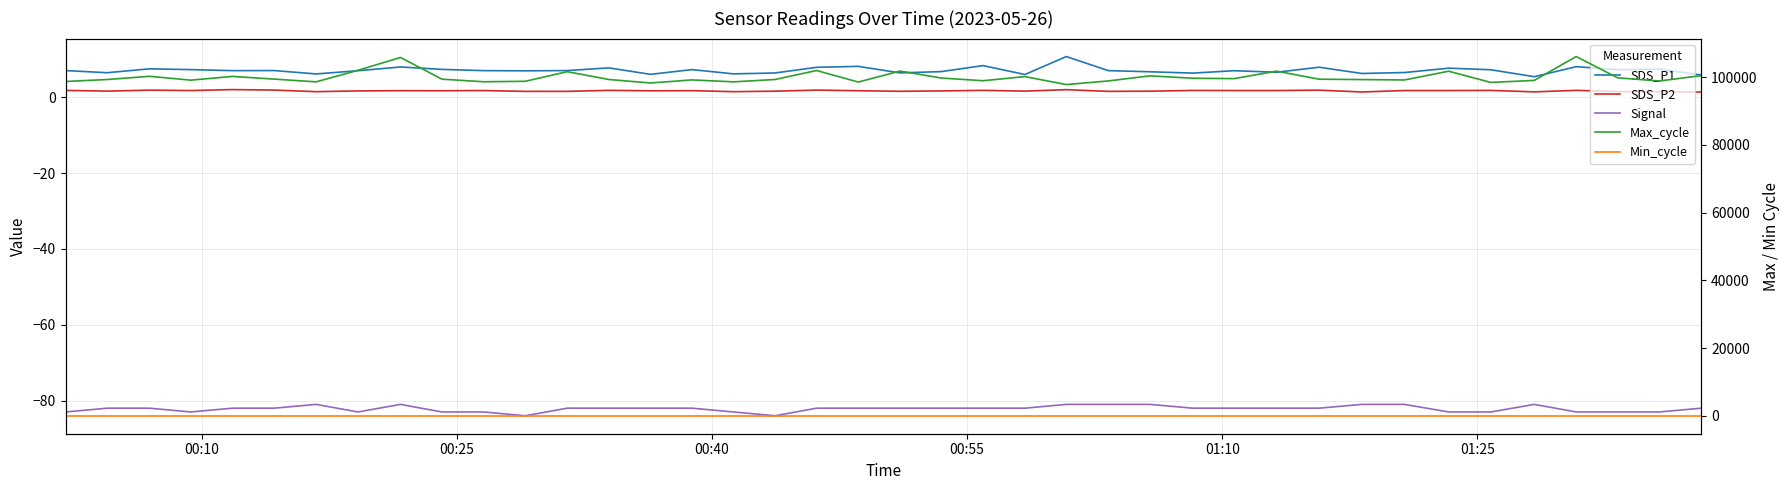

How many data points in SDS_P1 are above 7?

24